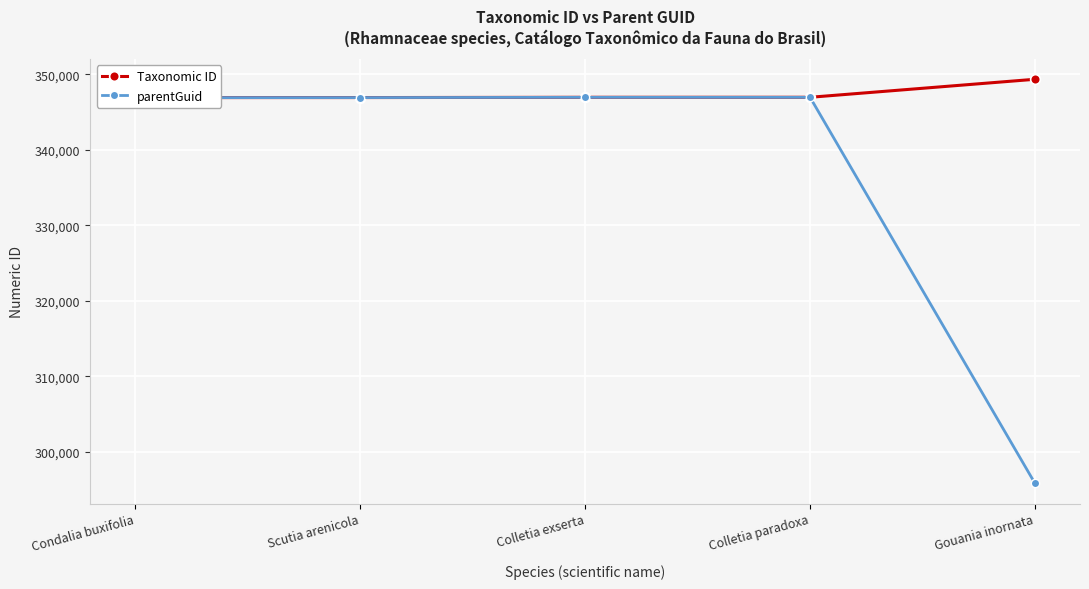

What position from the right is Colletia paradoxa?

2